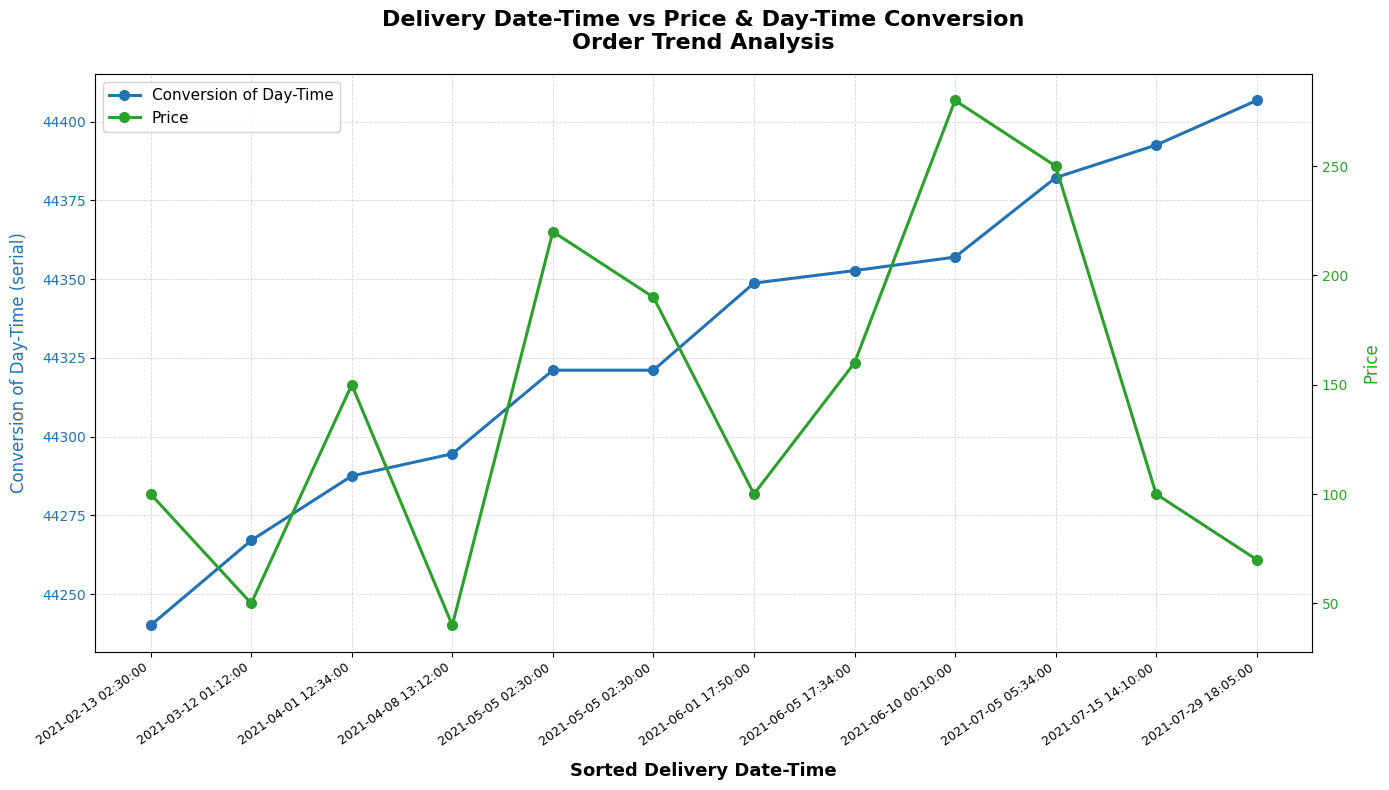

True or false: Price and Conversion of Day-Time intersect in this chart.

False